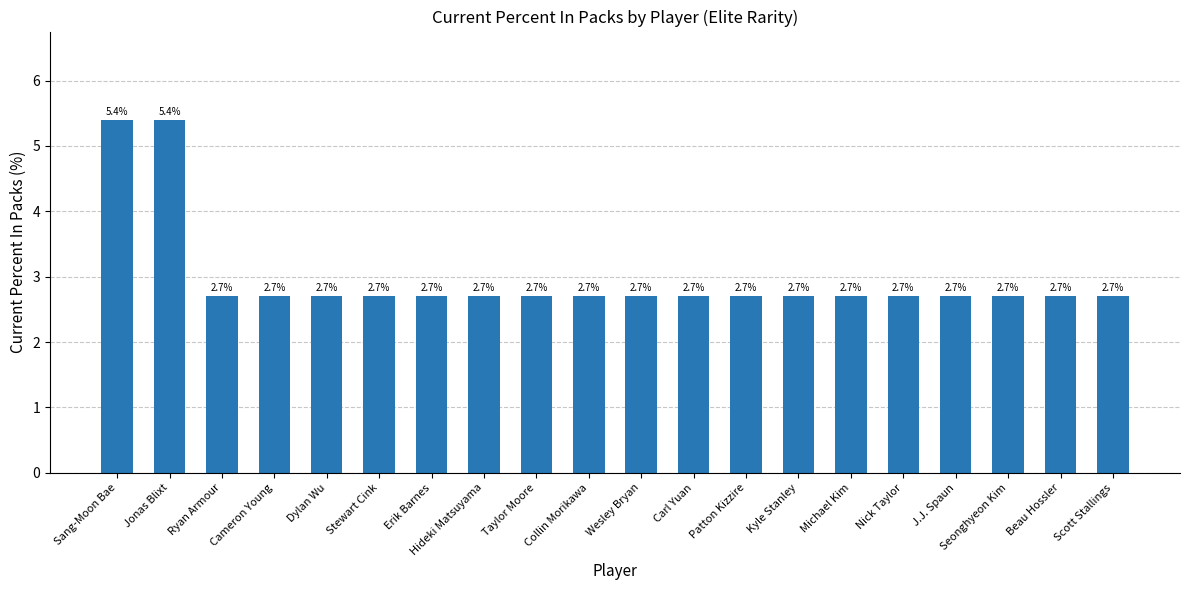

True or false: the data shows 2.7 at J.J. Spaun.

True